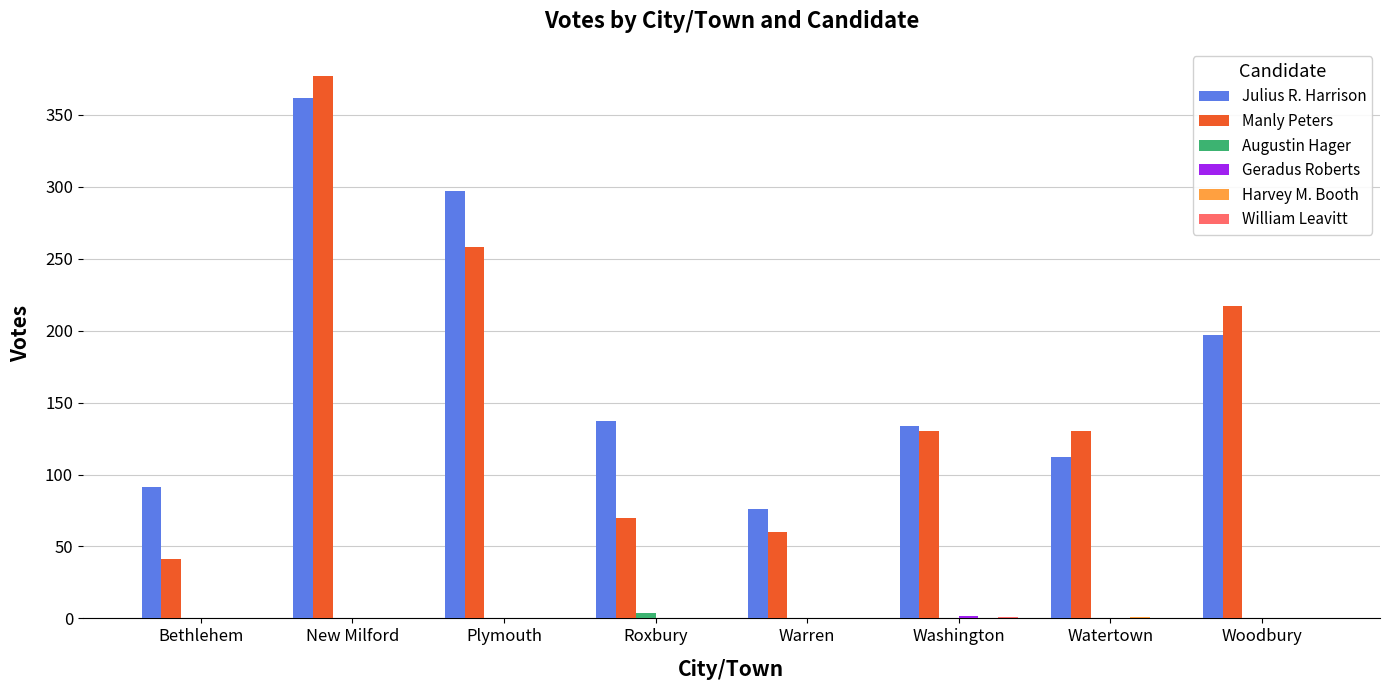

At which label does Julius R. Harrison reach its peak?

New Milford